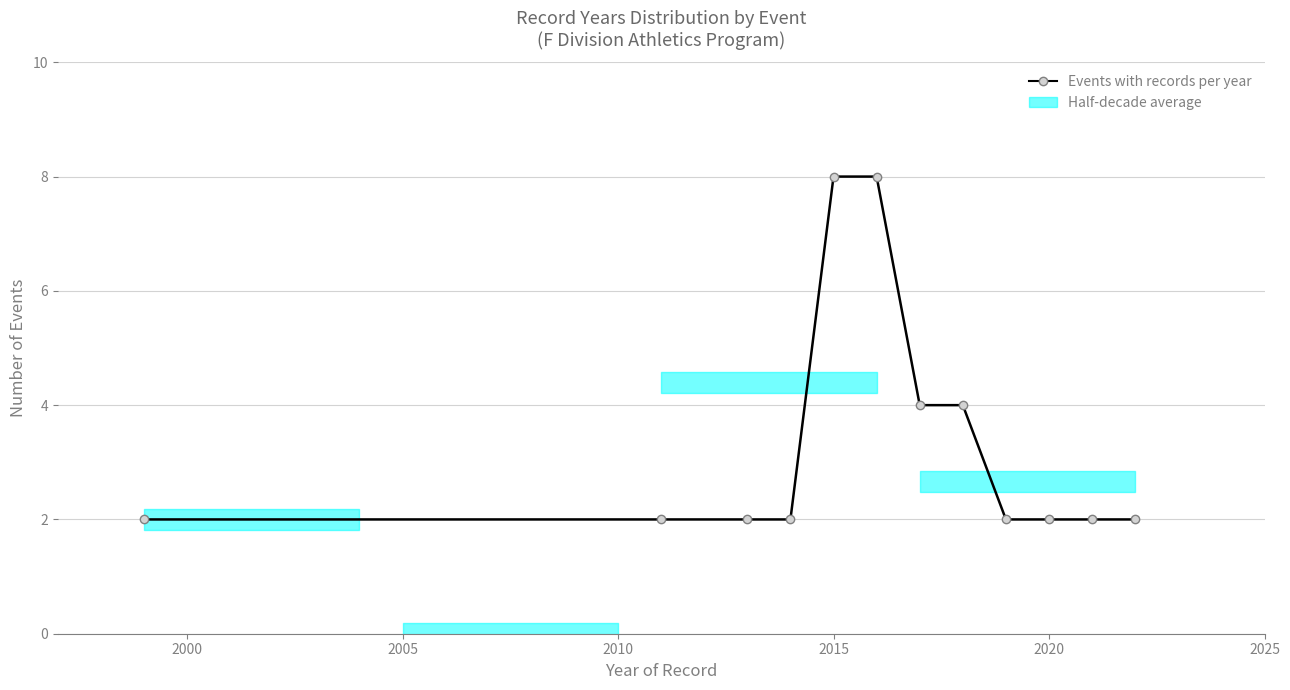

What is the greatest value displayed?

8